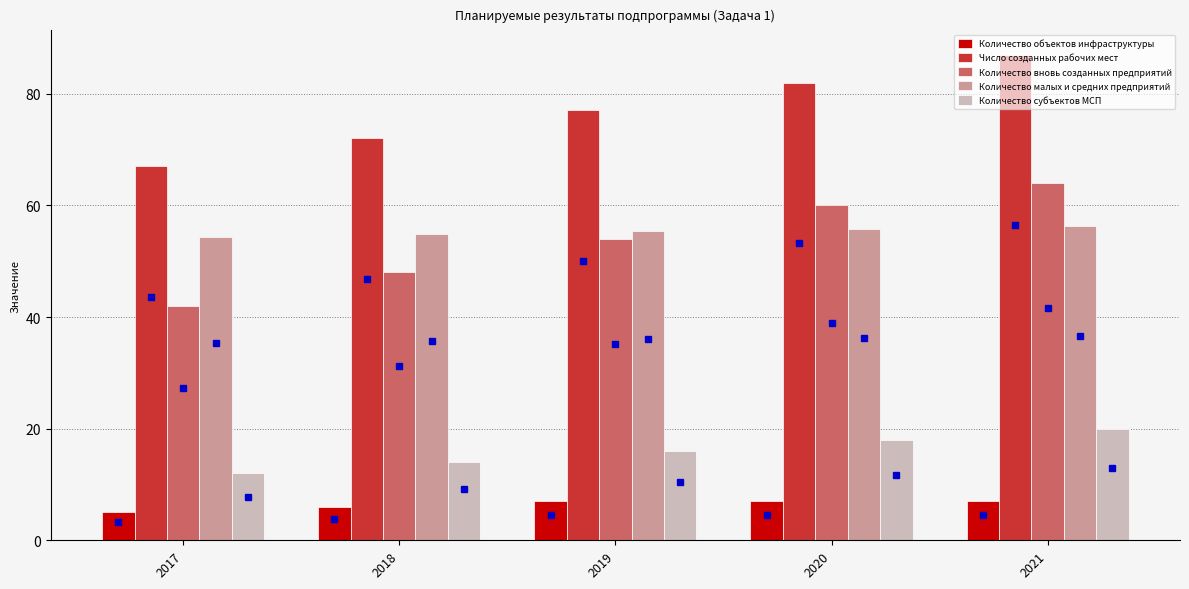

What is the total value across all series at 2021?

234.3